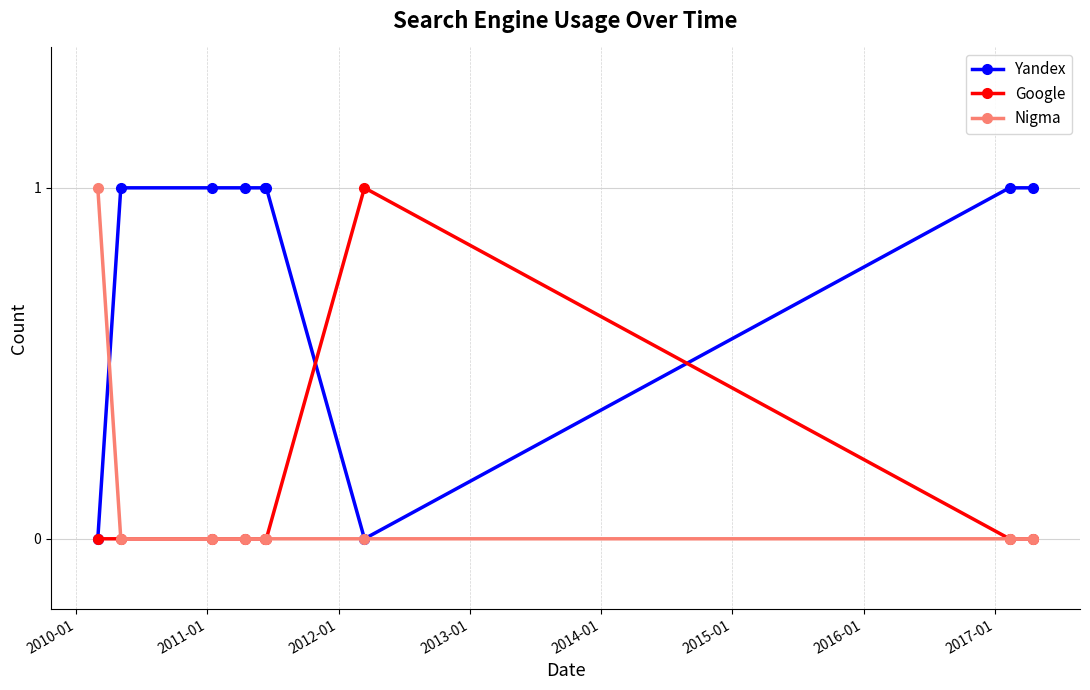

True or false: Yandex and Nigma intersect in this chart.

True